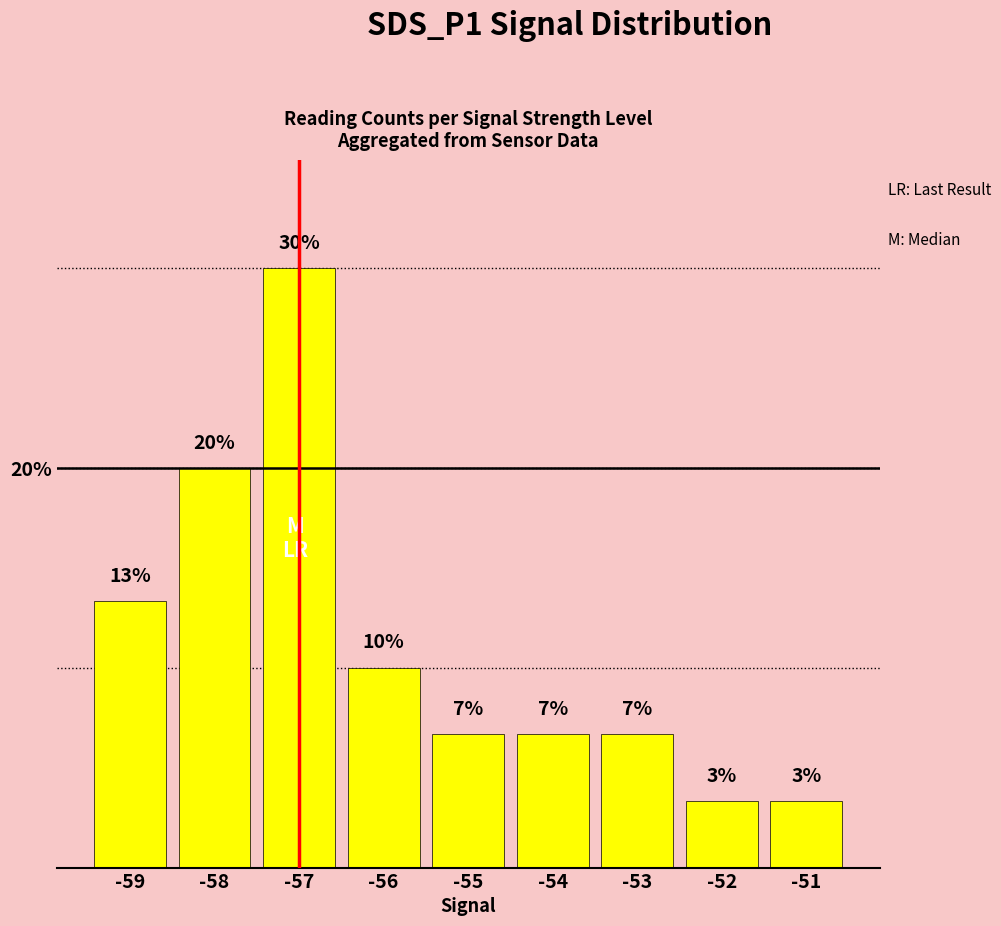

What is the value of the 5th bar from the left?

6.7